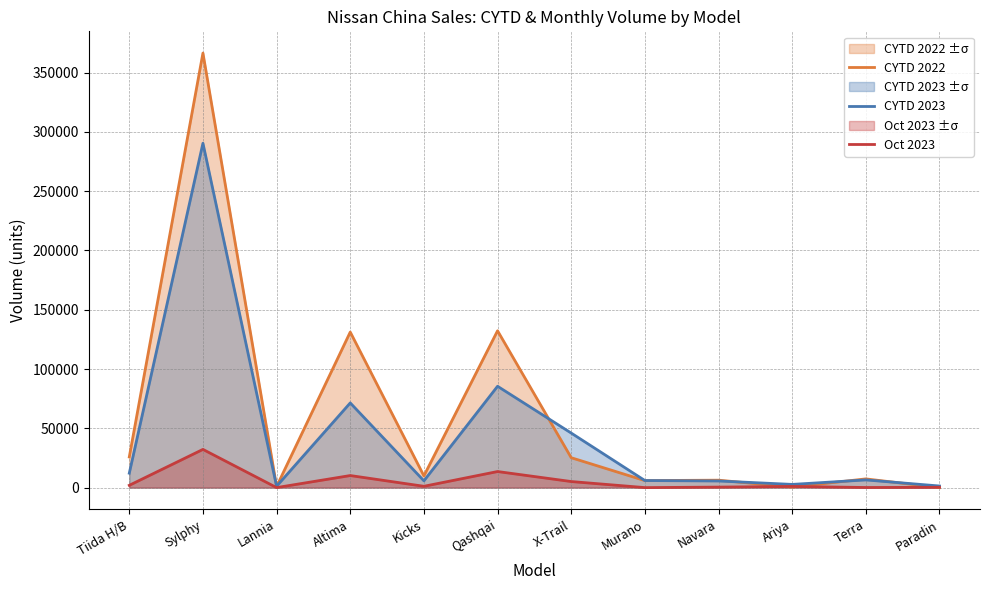

How many categories are shown in the chart?

12